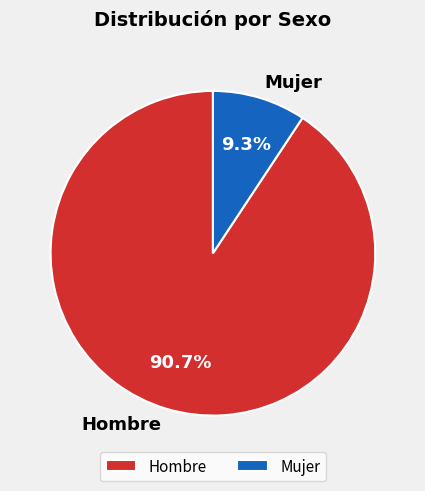

True or false: Mujer accounts for 9% of the total.

True